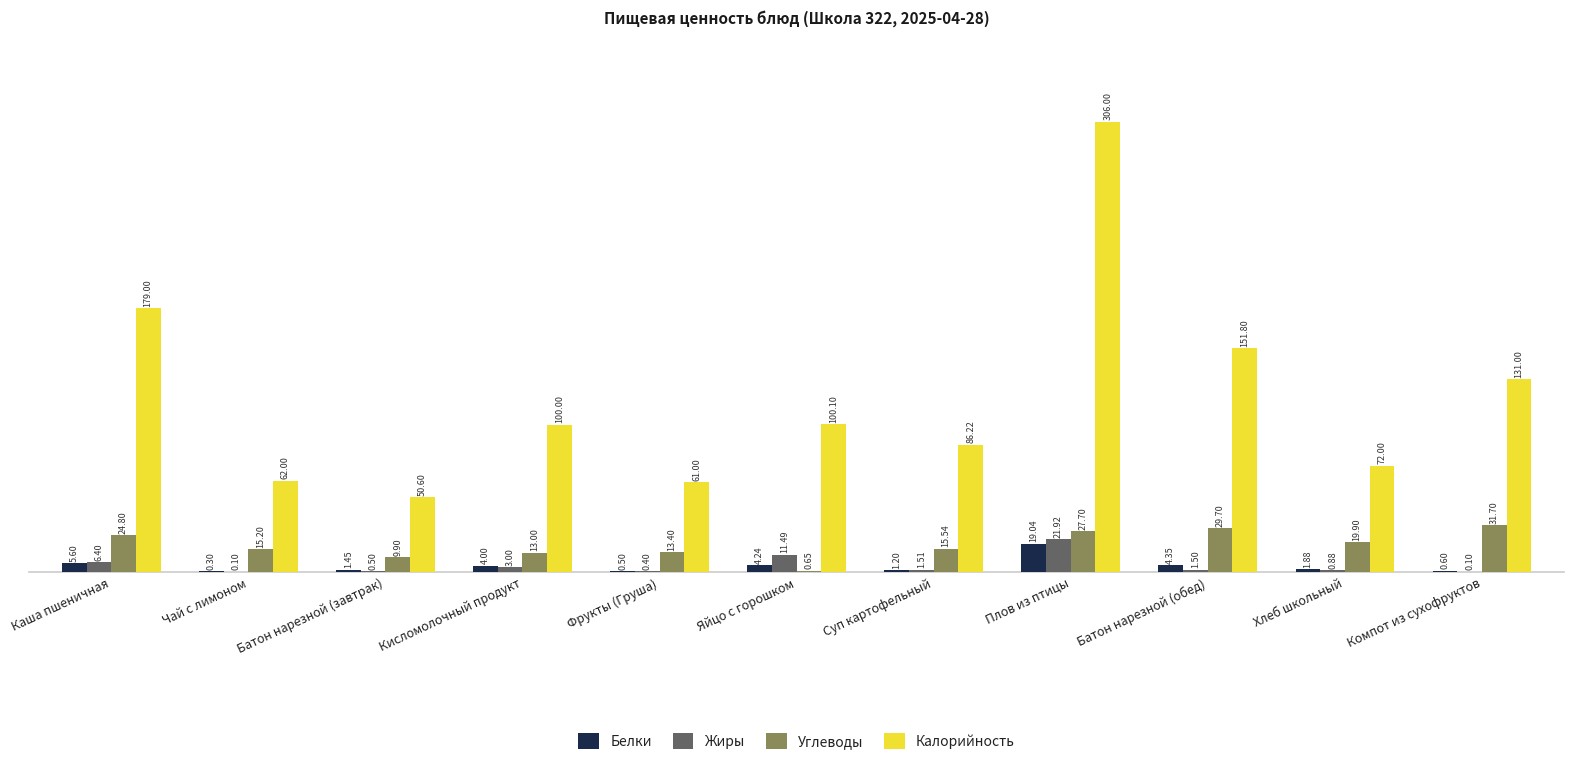

True or false: Углеводы has a value of 31.7 at Компот из сухофруктов.

True